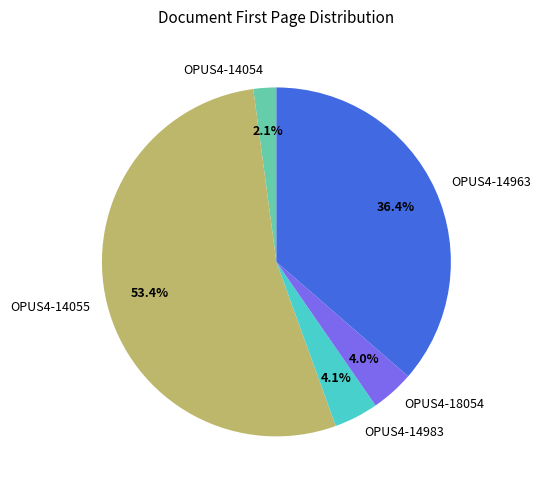

What is the smallest slice in the pie chart?

OPUS4-14054